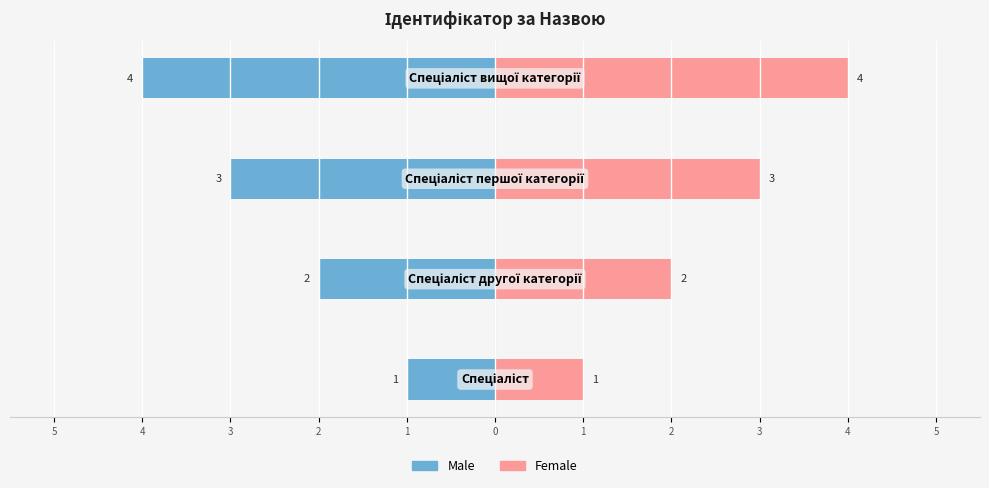

Between 5 and 4, which is larger?

5